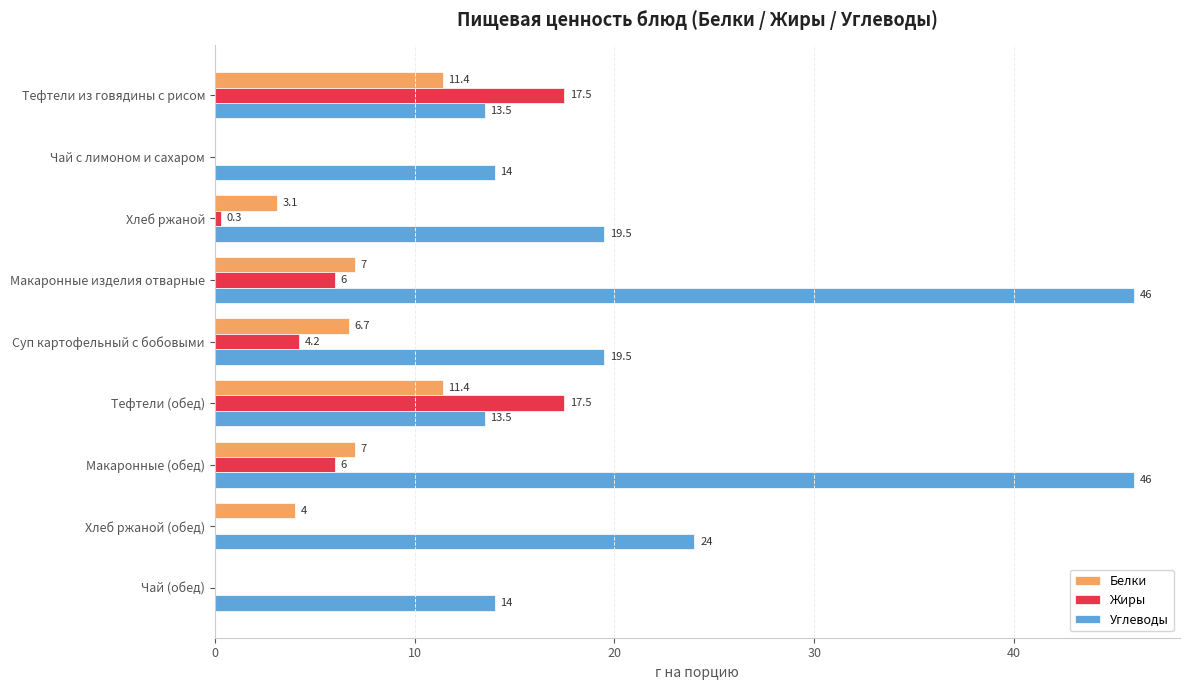

Count the number of categories in the chart.

9